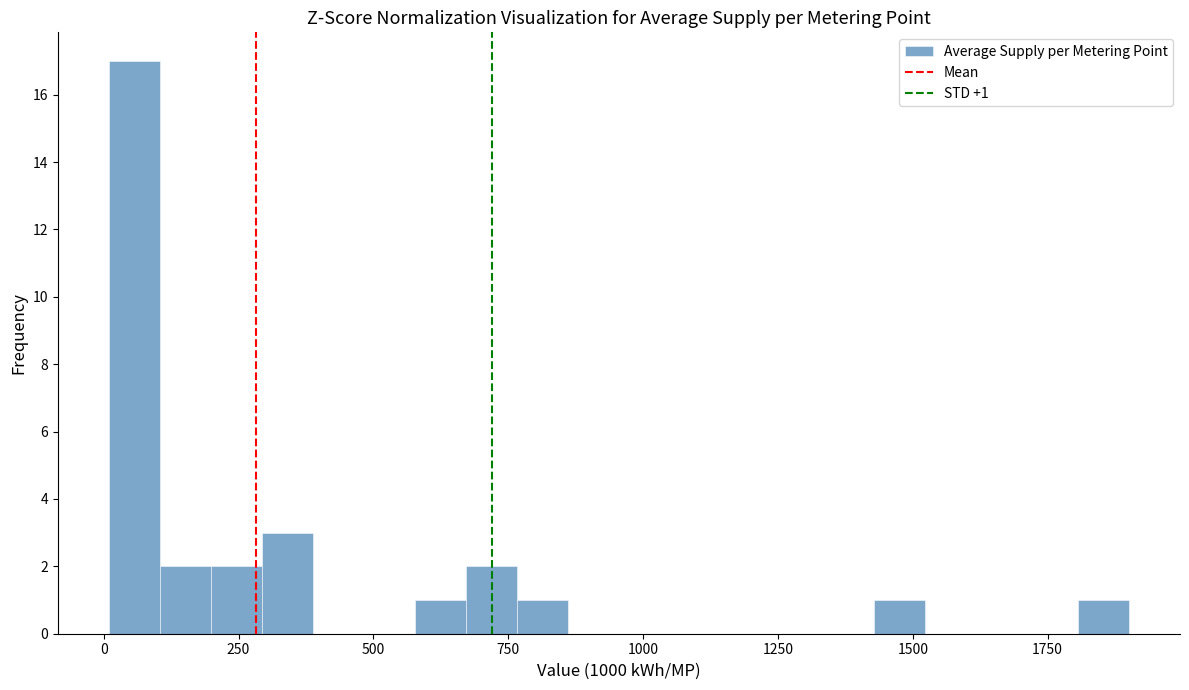

Around what value on the x-axis is the tallest bar? Give the approximate position of its centre, as read against the axis.

50